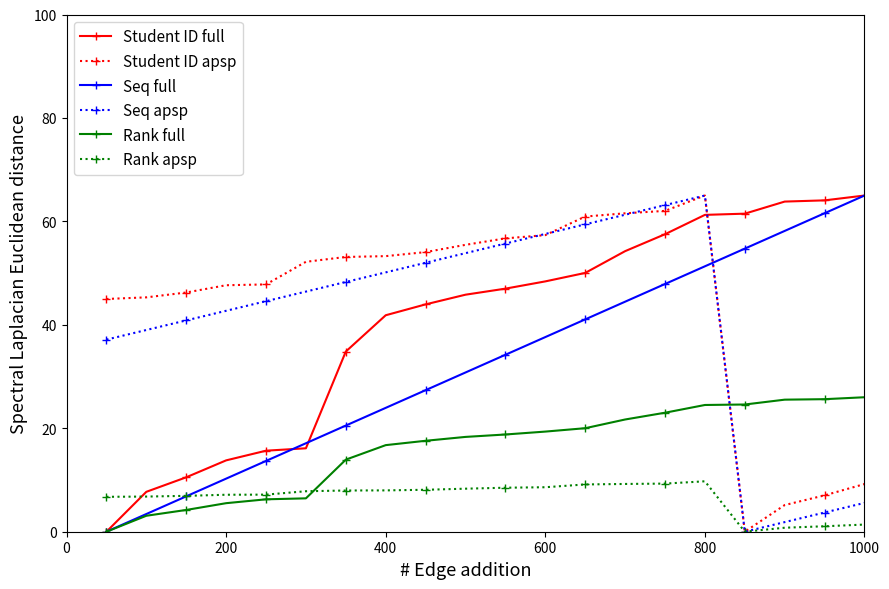

What are all the series names shown in the legend?

Student ID full, Student ID apsp, Seq full, Seq apsp, Rank full, Rank apsp